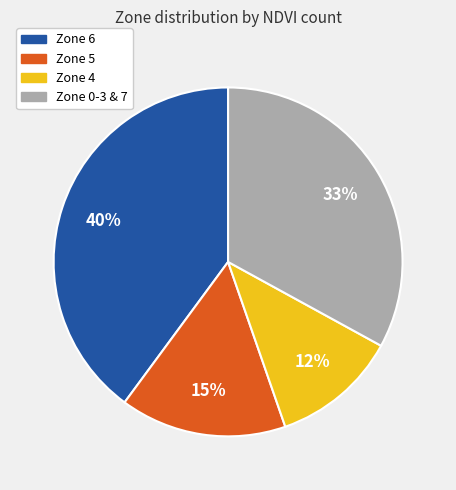

Do Zone 5 and Zone 0-3 & 7 together represent more than half of the pie?

No